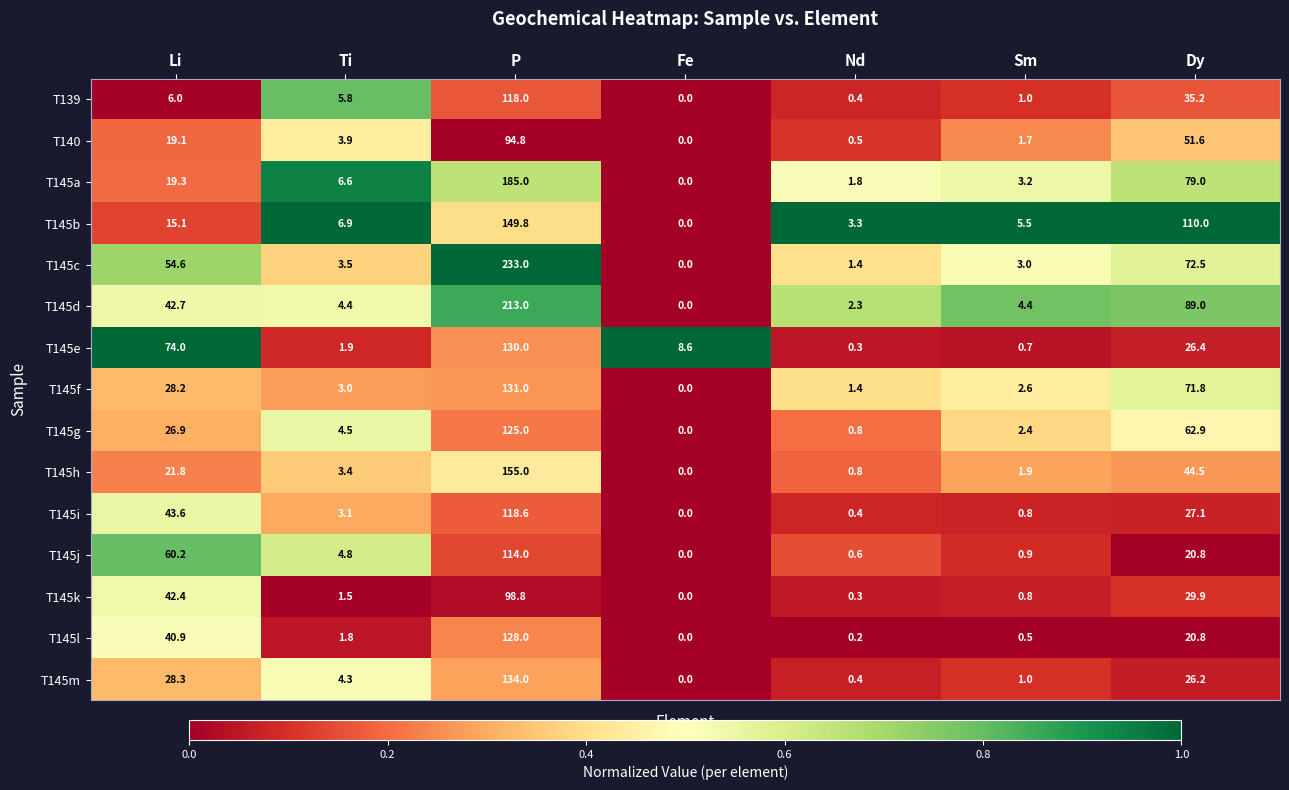

List the series in order of their peak value, lowest first.

T140, T145k, T145j, T139, T145i, T145g, T145l, T145e, T145f, T145m, T145b, T145h, T145a, T145d, T145c